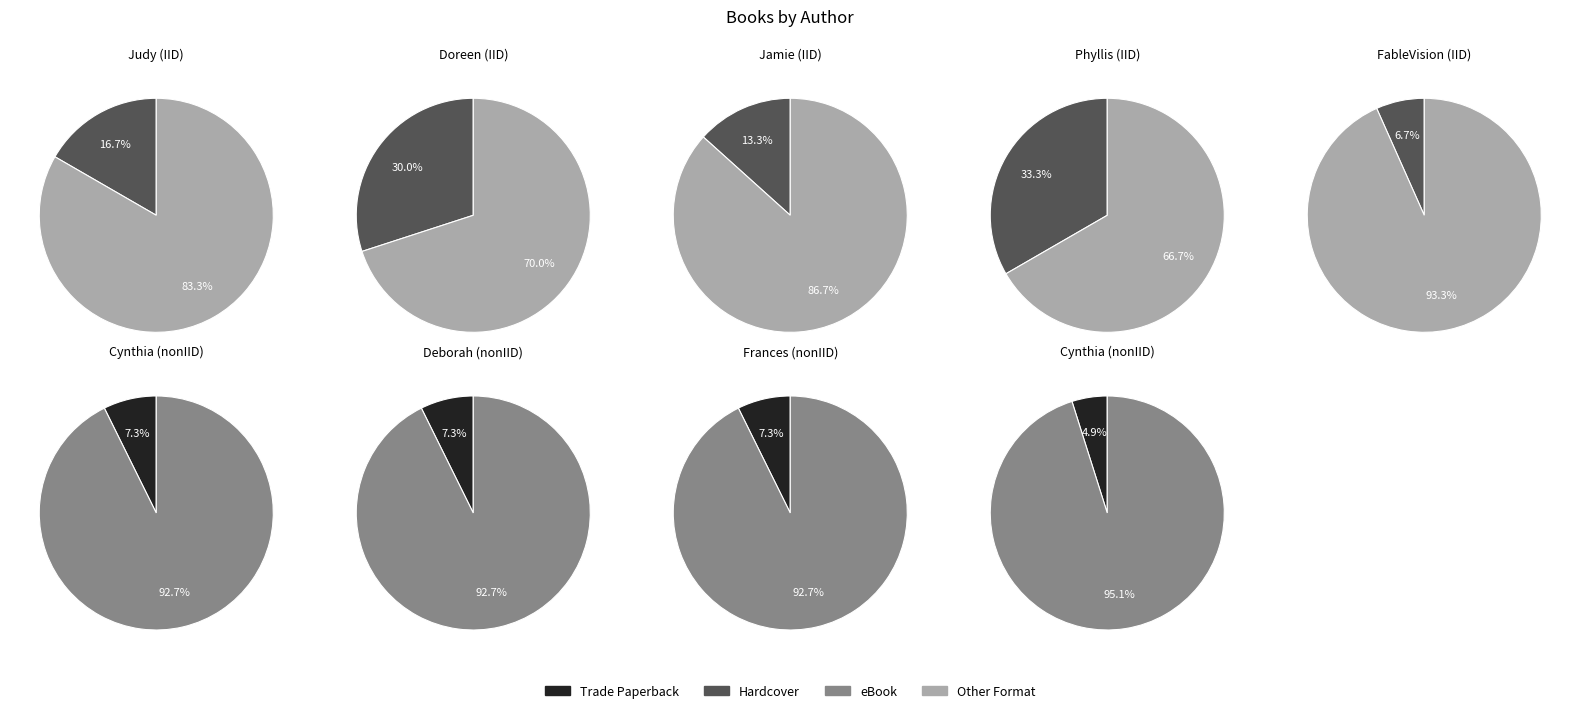

What percentage is the Frances O'Roark Dowell slice, to the nearest percent?

7%